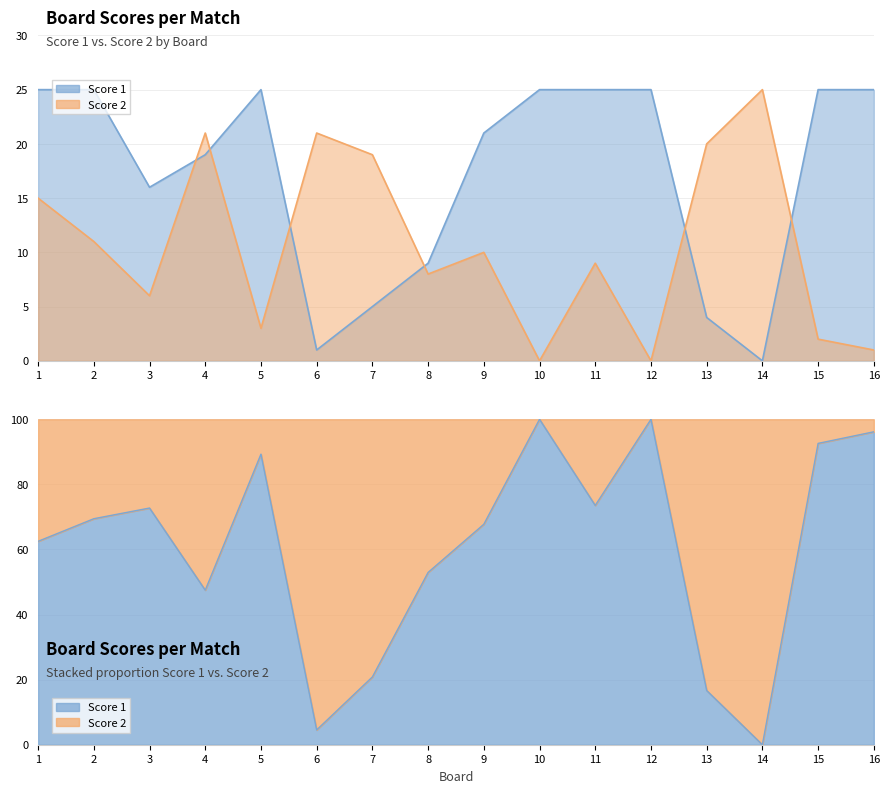

Does the chart display data point markers on the line(s)?

No